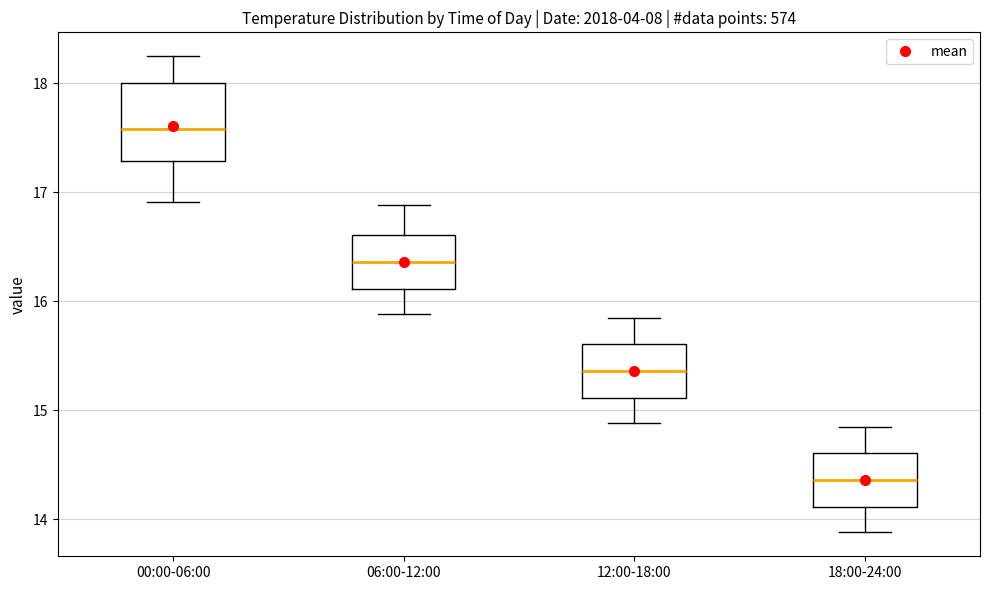

Reading left to right, transcribe this box plot: for each box, give where its median line is, the range the box spans, and where its two whiskers end, as read against the y-axis. The values are not printed on the chart, so give them approximately, as read against the axis.

00:00-06:00: median 17.6, box 17.3 to 18.0, whiskers 16.9 to 18.3
06:00-12:00: median 16.4, box 16.1 to 16.6, whiskers 15.9 to 16.9
12:00-18:00: median 15.4, box 15.1 to 15.6, whiskers 14.9 to 15.9
18:00-24:00: median 14.4, box 14.1 to 14.6, whiskers 13.9 to 14.9